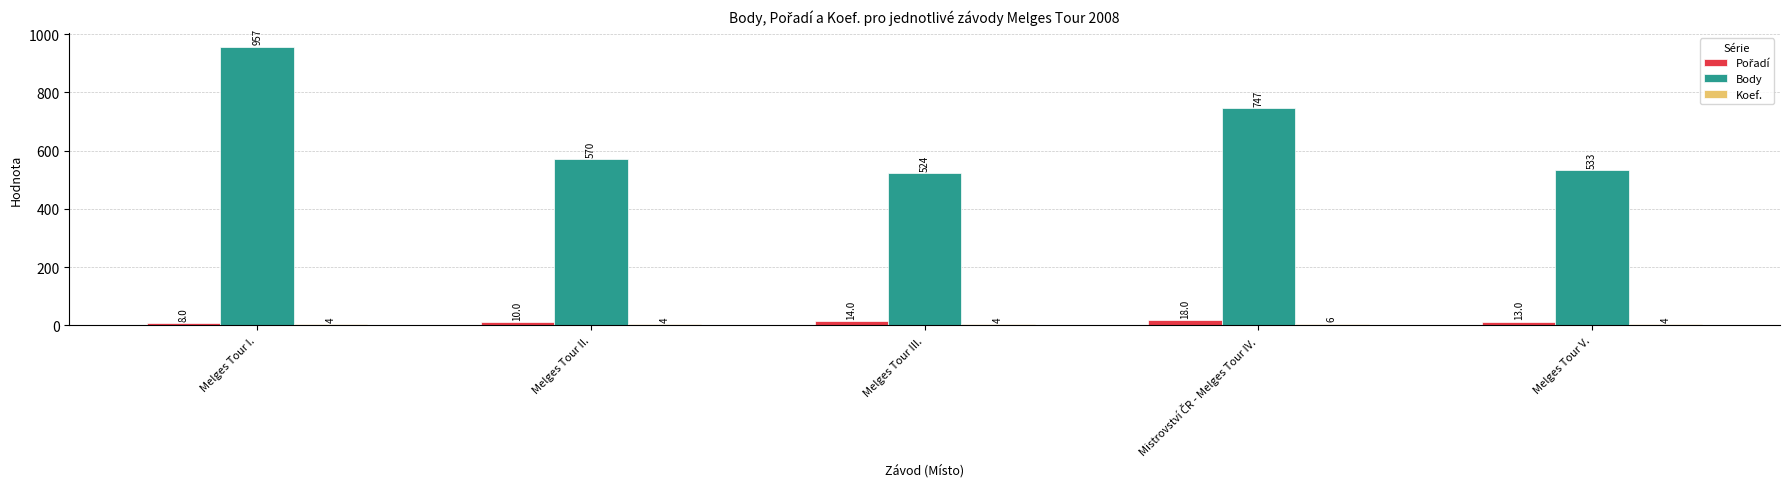

What is the average value of the Body series?

666